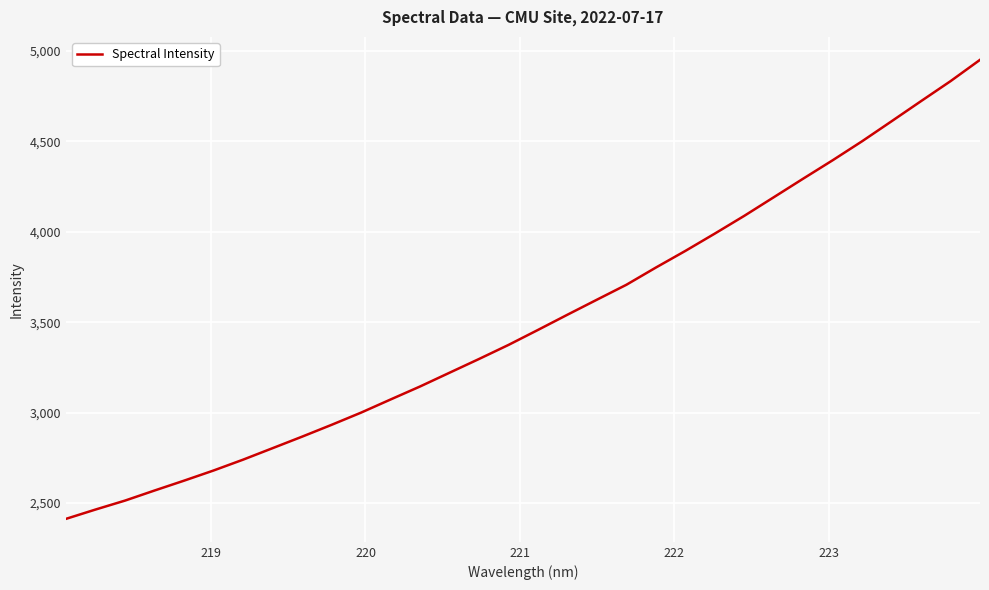

Does the chart display data point markers on the line(s)?

No